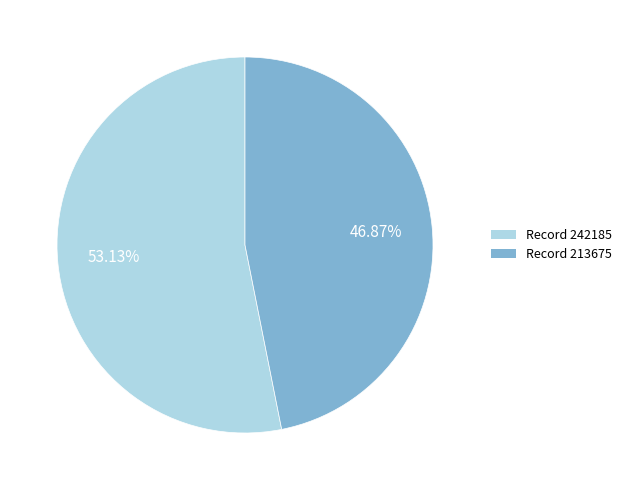

What is the smallest slice in the pie chart?

Record 213675